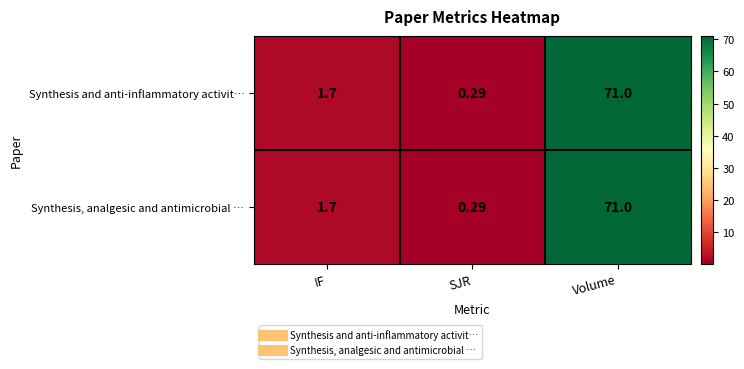

At which label does Synthesis and anti-inflammatory activit… first exceed 1?

IF